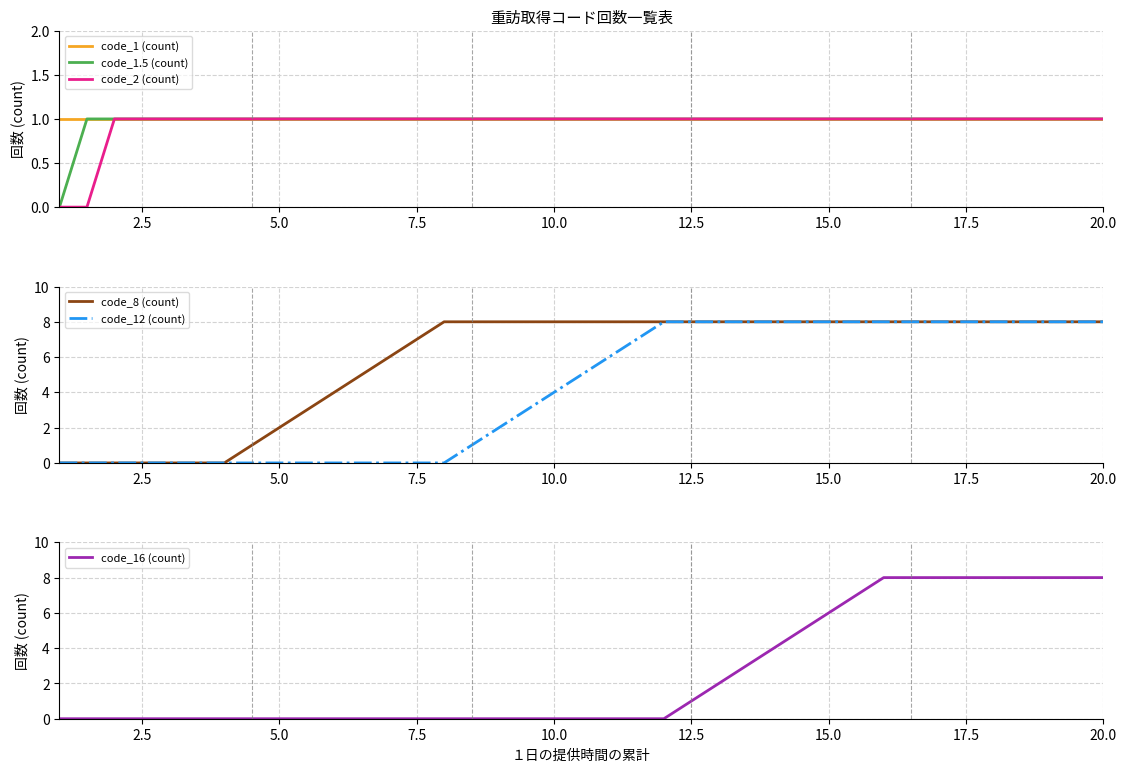

Reading left to right, list all the values displayed in this chart.

code_1 (count): 1	1	1	1	1	1	1	1	1	1	1	1	1	1	1	1	1	1	1	1	1	1	1	1	1	1	1	1	1	1	1	1	1	1	1	1	1	1	1
code_1.5 (count): 0	1	1	1	1	1	1	1	1	1	1	1	1	1	1	1	1	1	1	1	1	1	1	1	1	1	1	1	1	1	1	1	1	1	1	1	1	1	1
code_2 (count): 0	0	1	1	1	1	1	1	1	1	1	1	1	1	1	1	1	1	1	1	1	1	1	1	1	1	1	1	1	1	1	1	1	1	1	1	1	1	1
code_8 (count): 0	0	0	0	0	0	0	1	2	3	4	5	6	7	8	8	8	8	8	8	8	8	8	8	8	8	8	8	8	8	8	8	8	8	8	8	8	8	8
code_12 (count): 0	0	0	0	0	0	0	0	0	0	0	0	0	0	0	1	2	3	4	5	6	7	8	8	8	8	8	8	8	8	8	8	8	8	8	8	8	8	8
code_16 (count): 0	0	0	0	0	0	0	0	0	0	0	0	0	0	0	0	0	0	0	0	0	0	0	1	2	3	4	5	6	7	8	8	8	8	8	8	8	8	8